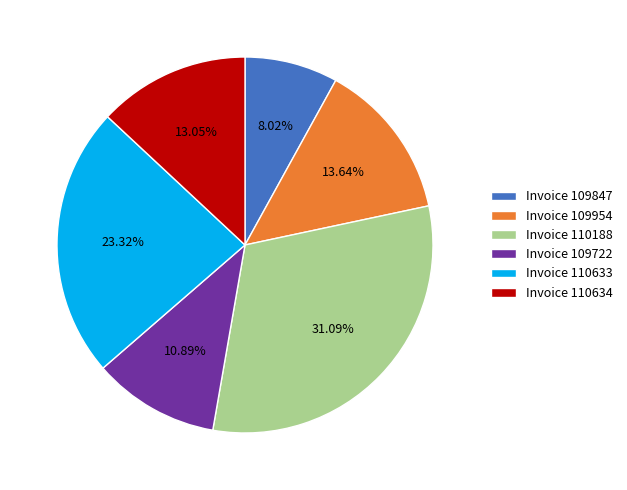

Rank the categories by value from lowest to highest.

Invoice 109847, Invoice 109722, Invoice 110634, Invoice 109954, Invoice 110633, Invoice 110188